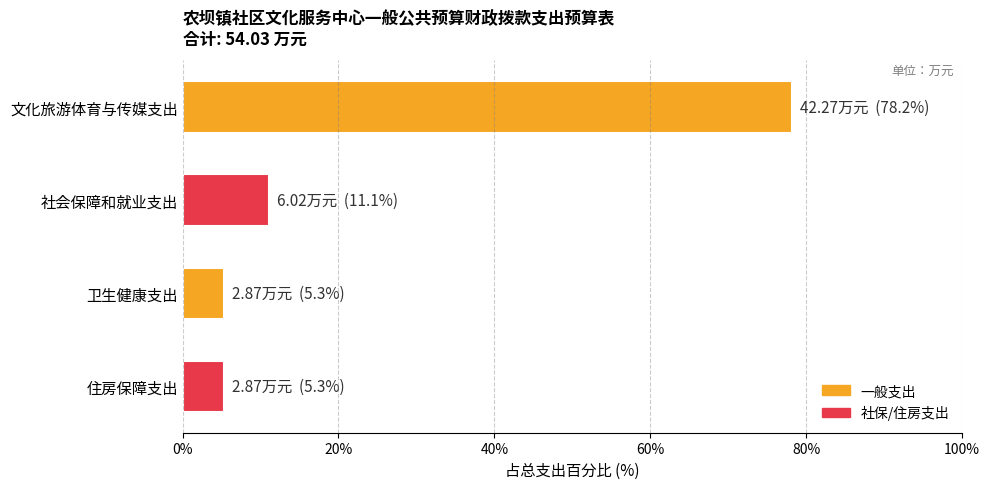

What is the minimum value shown in the chart?

5.3